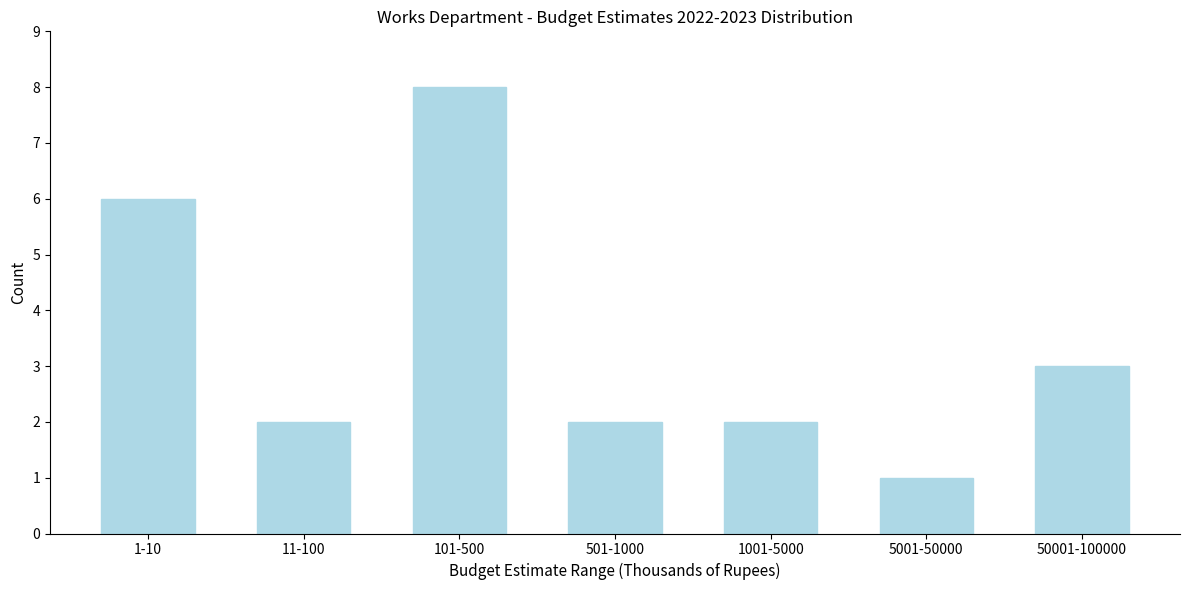

Reading left to right, list all the values displayed in this chart.

1-10=6	11-100=2	101-500=8	501-1000=2	1001-5000=2	5001-50000=1	50001-100000=3